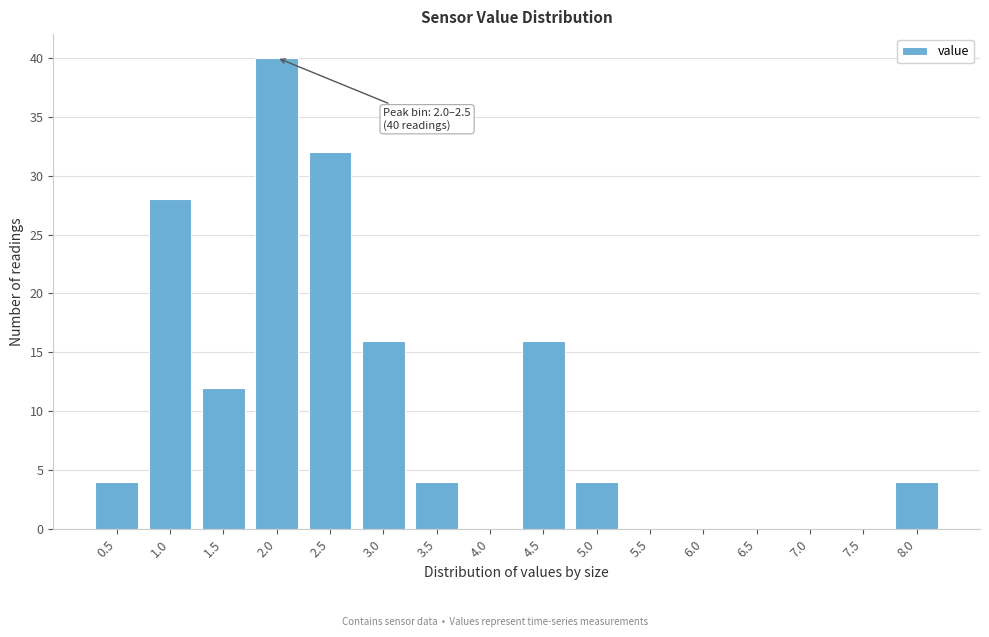

True or false: the data shows 19 at 7.0.

False